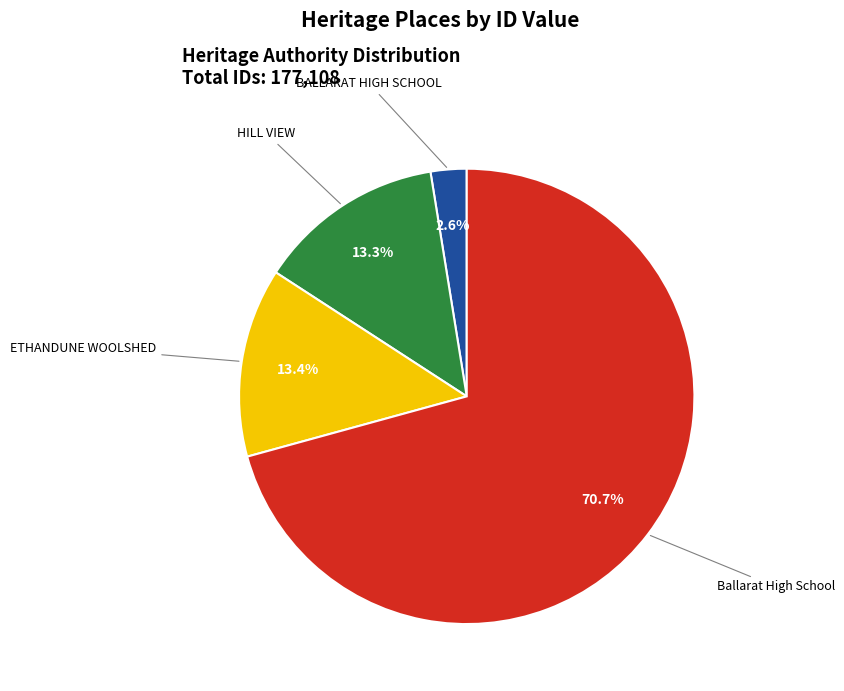

Is there a majority slice in this chart?

Yes